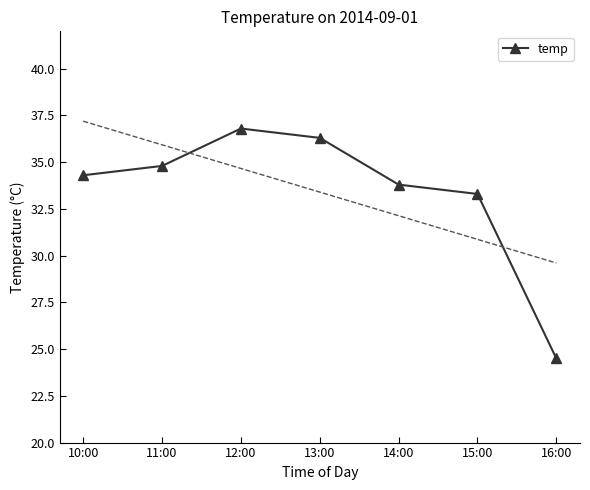

Reading left to right, what are all the values shown in this chart?

10:00=34.3	11:00=34.8	12:00=36.8	13:00=36.3	14:00=33.8	15:00=33.3	16:00=24.5